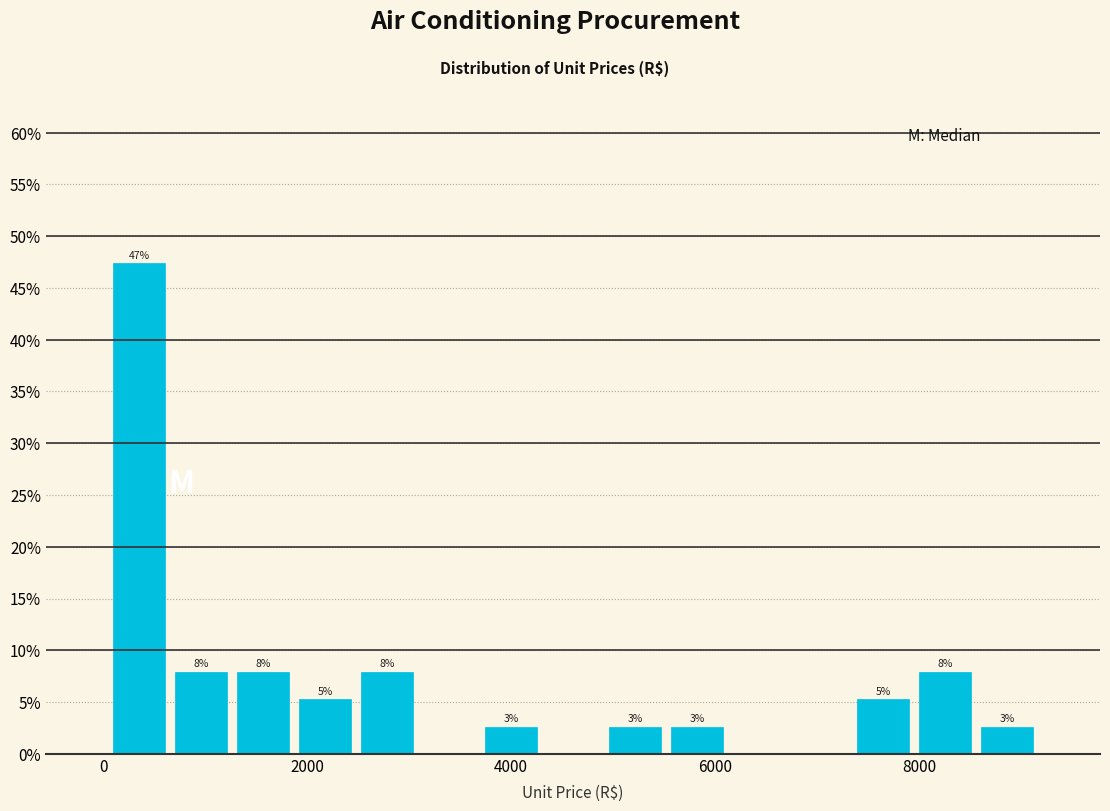

Read against the x-axis, roughly where is the centre of the tallest bar?

400